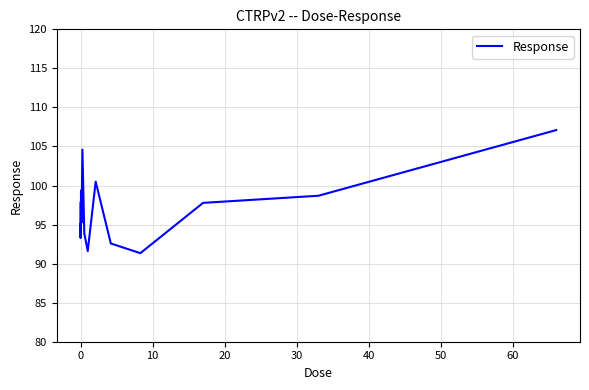

What is the maximum value shown in the chart?

107.1